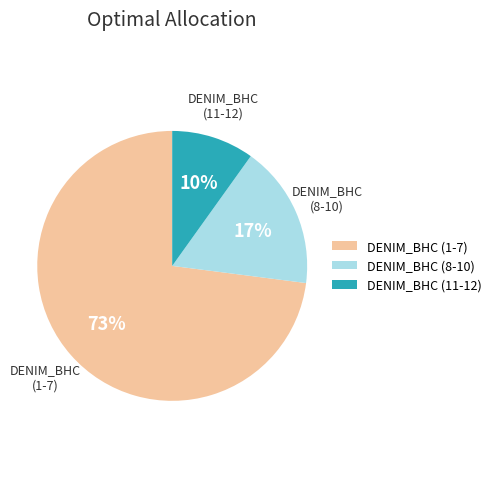

What is the largest slice in the pie chart?

DENIM_BHC (1-7)